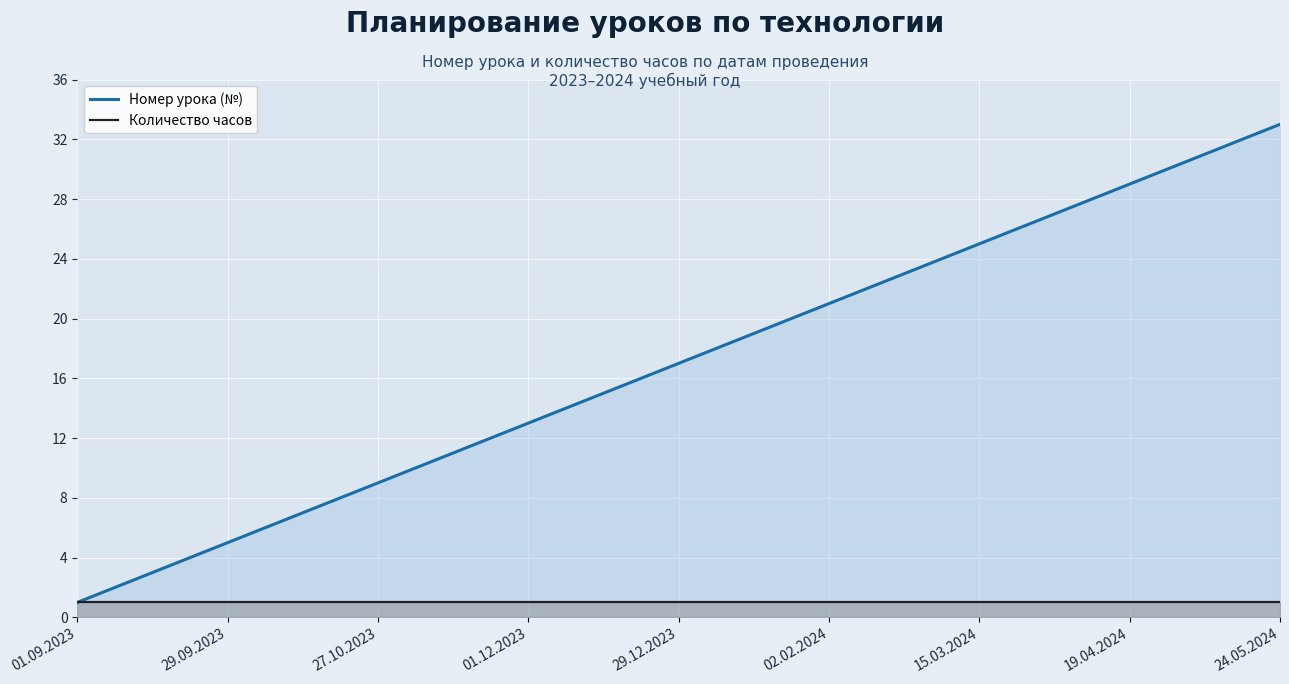

Rank the series by their average value, from lowest to highest.

Количество часов, Номер урока (№)